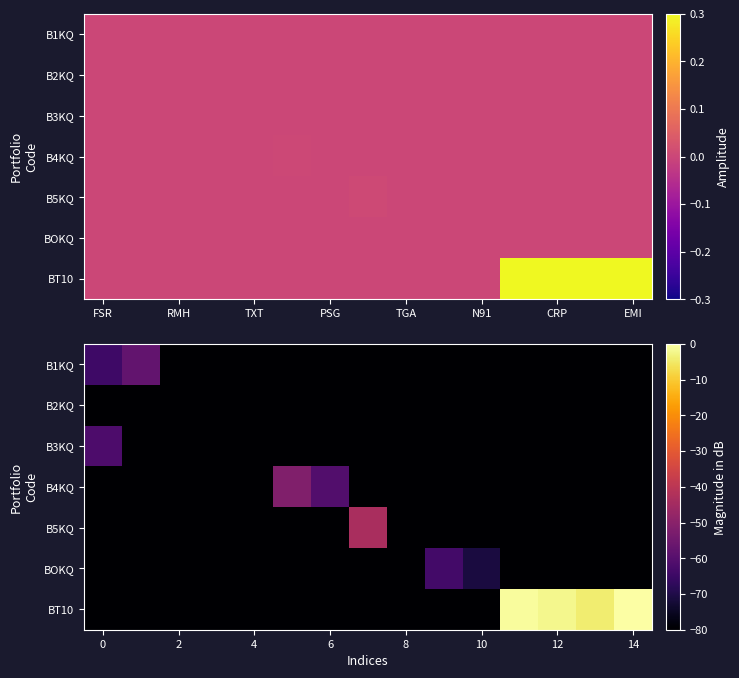

The value of B2KQ at 10 is -50.3. True or false?

False